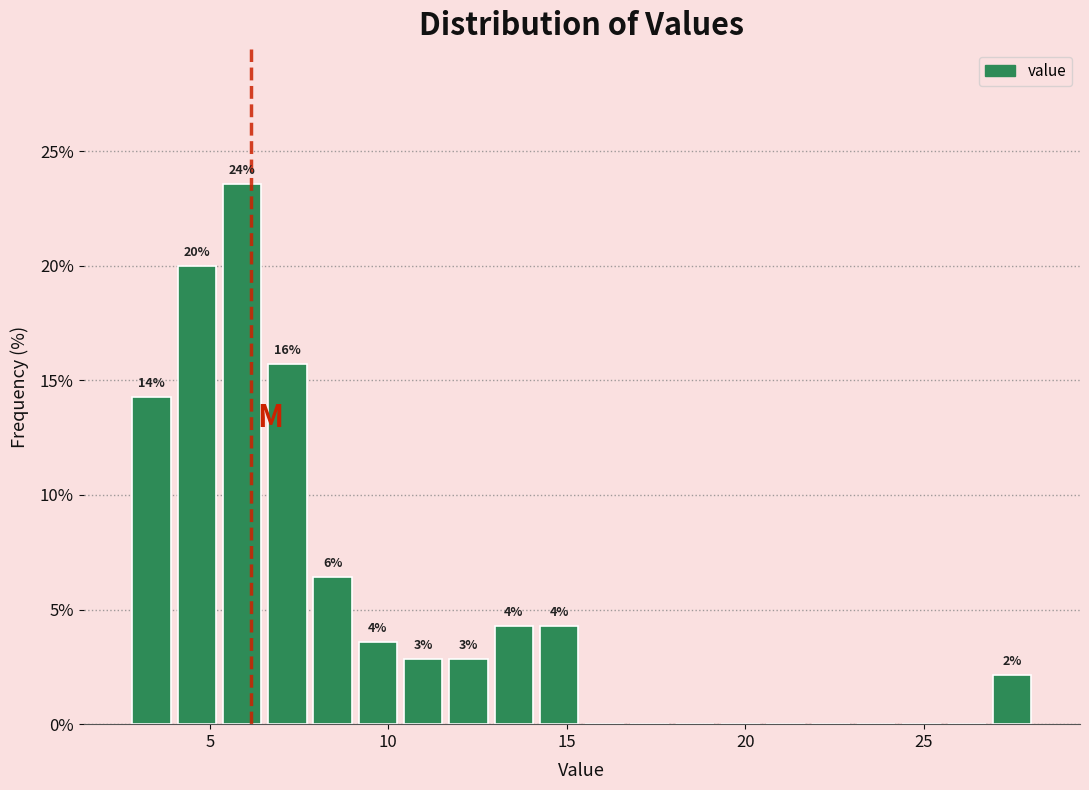

Around what value on the x-axis is the tallest bar? Give the approximate position of its centre, as read against the axis.

6.0